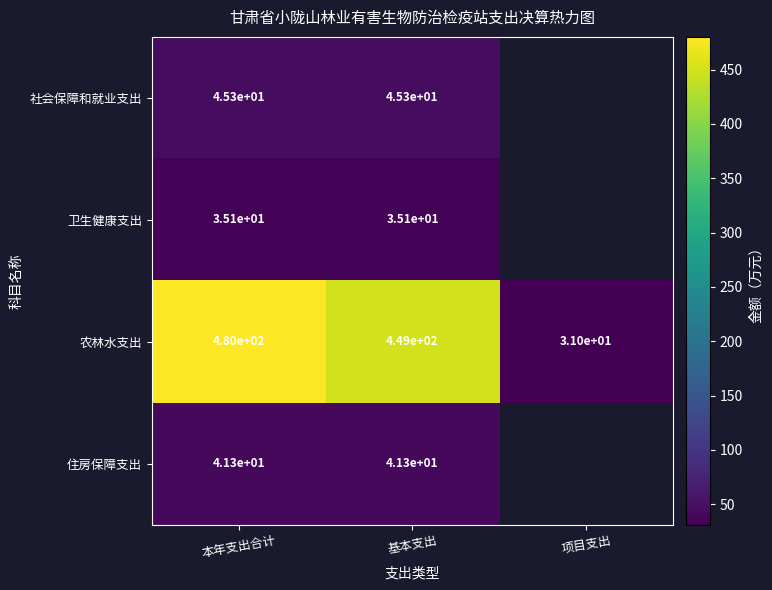

At which label does 农林水支出 reach its minimum?

项目支出